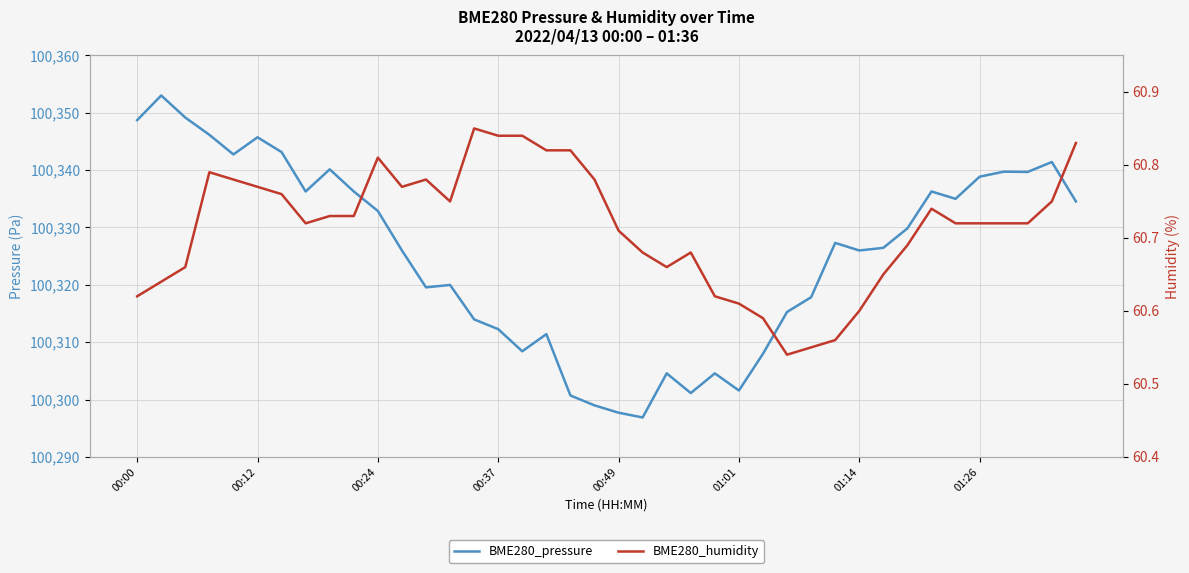

The value of BME280_pressure at 13 is 54822.9. True or false?

False